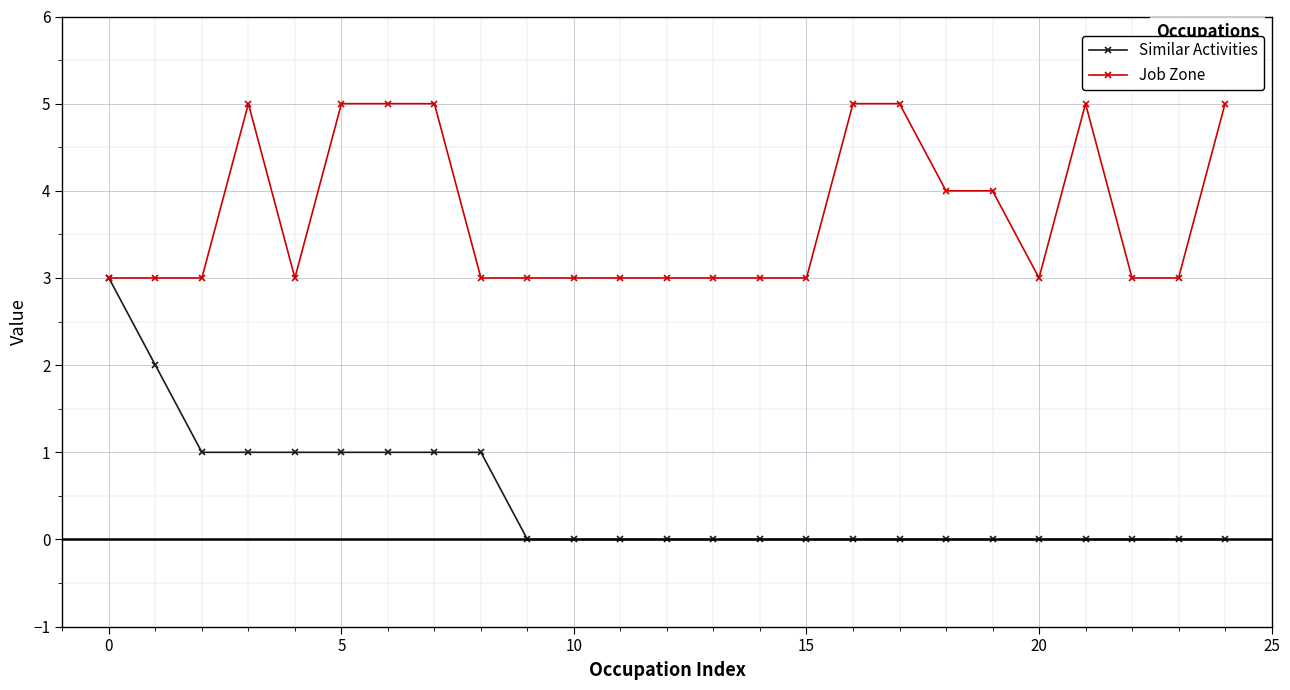

Rank the series by their average value, from lowest to highest.

Similar Activities, Job Zone